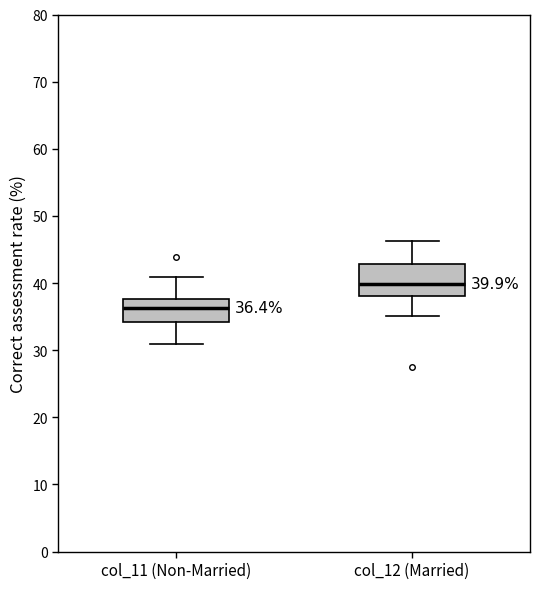

Which box is the tallest, from its lower edge to its upper edge?

col_12 (Married)